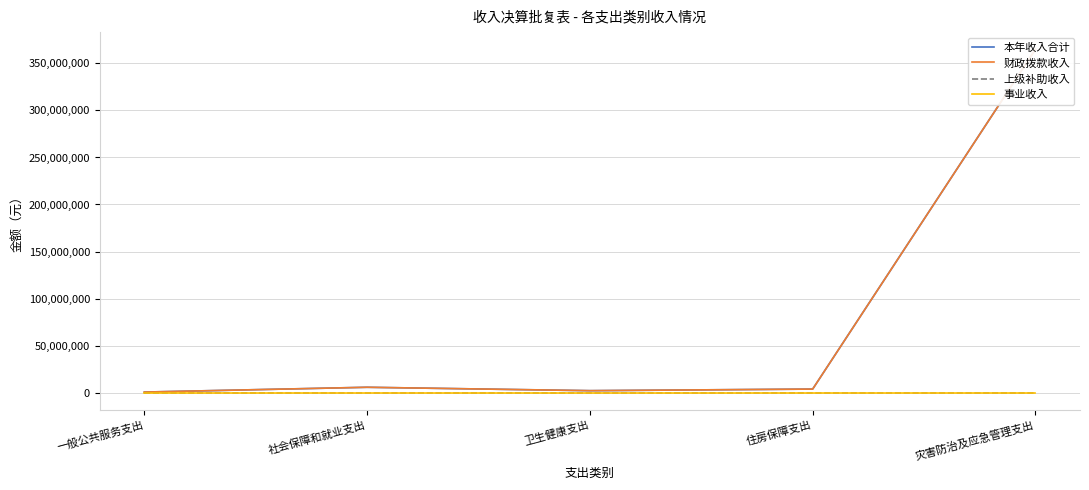

What is the difference between the 本年收入合计 values at 灾害防治及应急管理支出 and 住房保障支出?

361386729.7